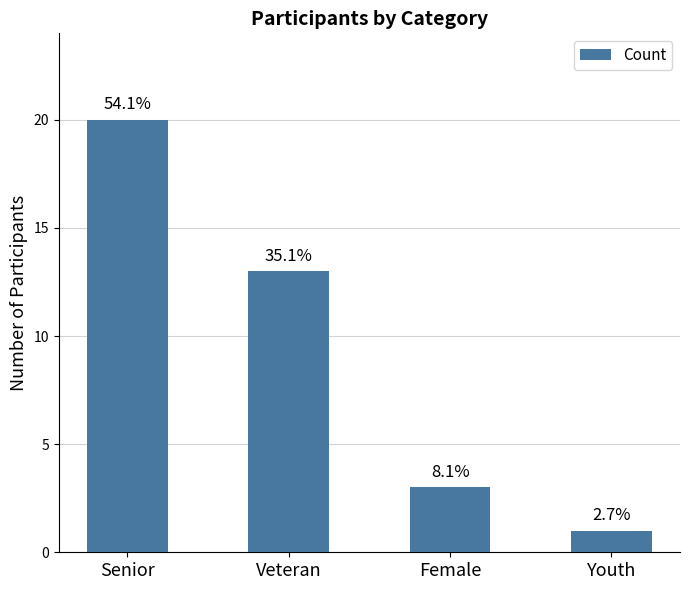

Reading left to right, what are all the values shown in this chart?

20	13	3	1